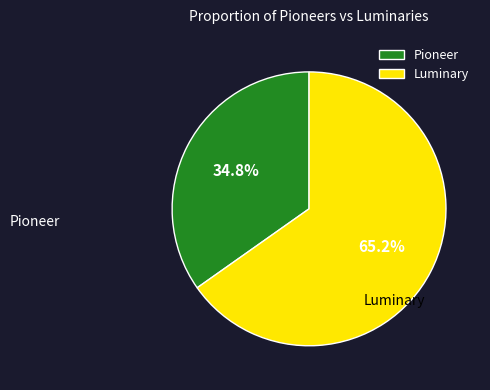

To the nearest percent, what percentage of the pie is Luminary?

65%